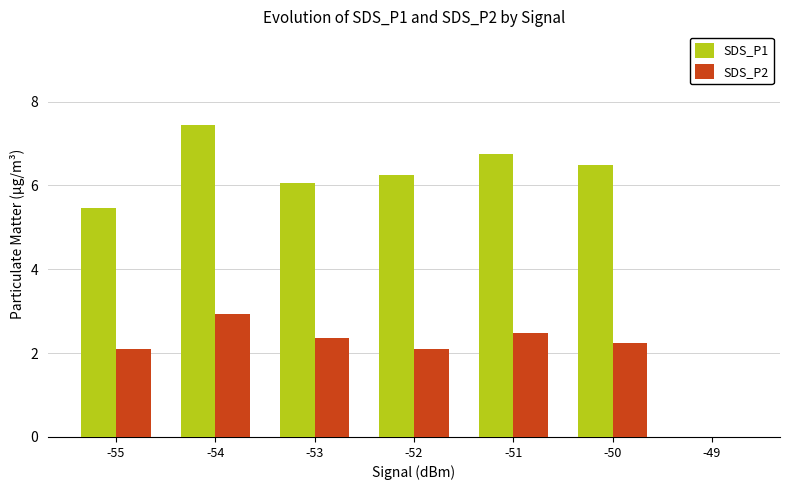

Which series has the largest total across all categories?

SDS_P1